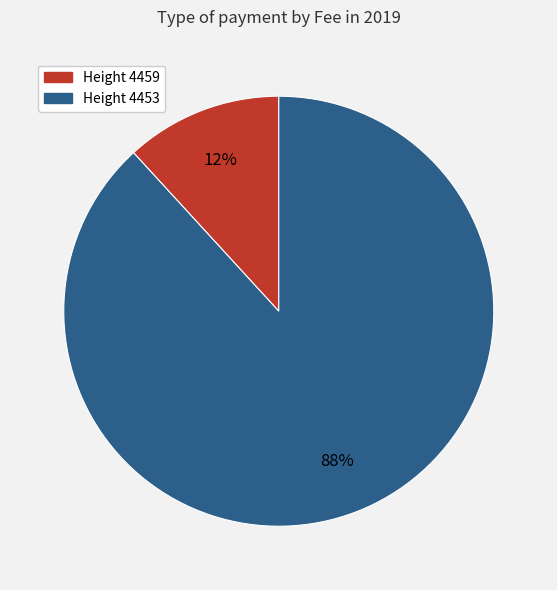

To the nearest percent, what is the difference between the largest and smallest slice percentages?

76%